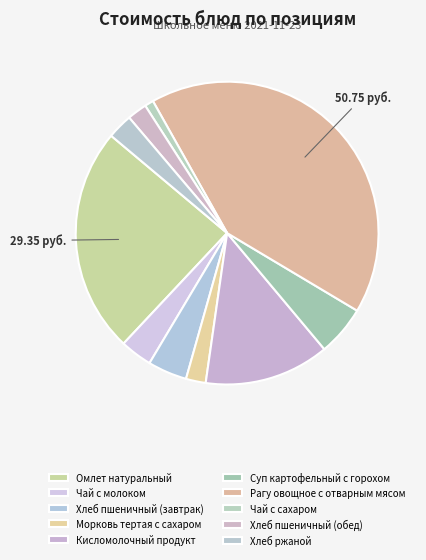

How many segments does this pie chart have?

10